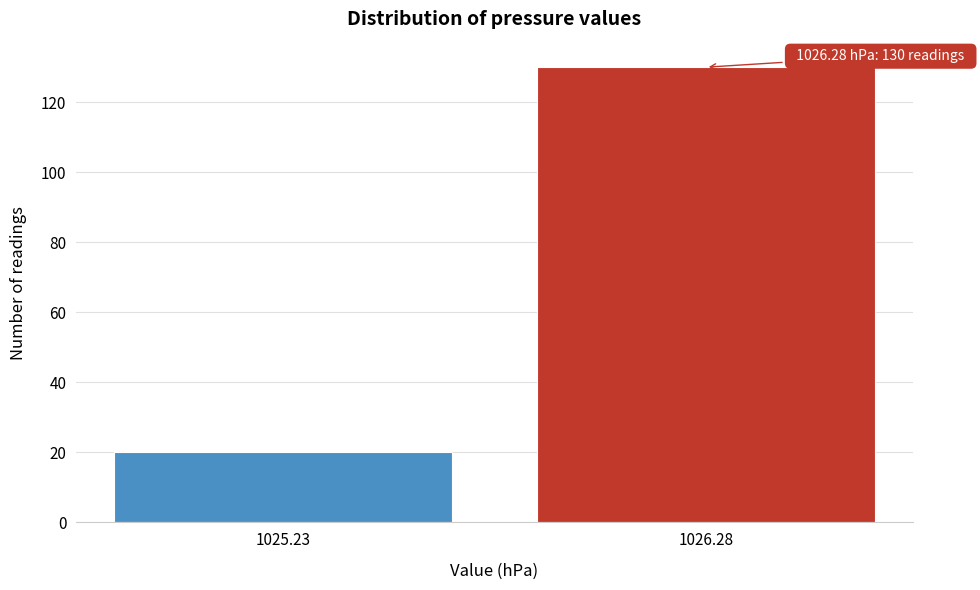

Reading left to right, extract all data points from this chart.

20	130